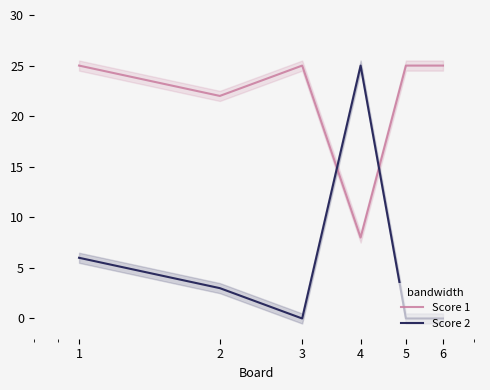

Is it true that Score 2 equals 6 at 1?

True